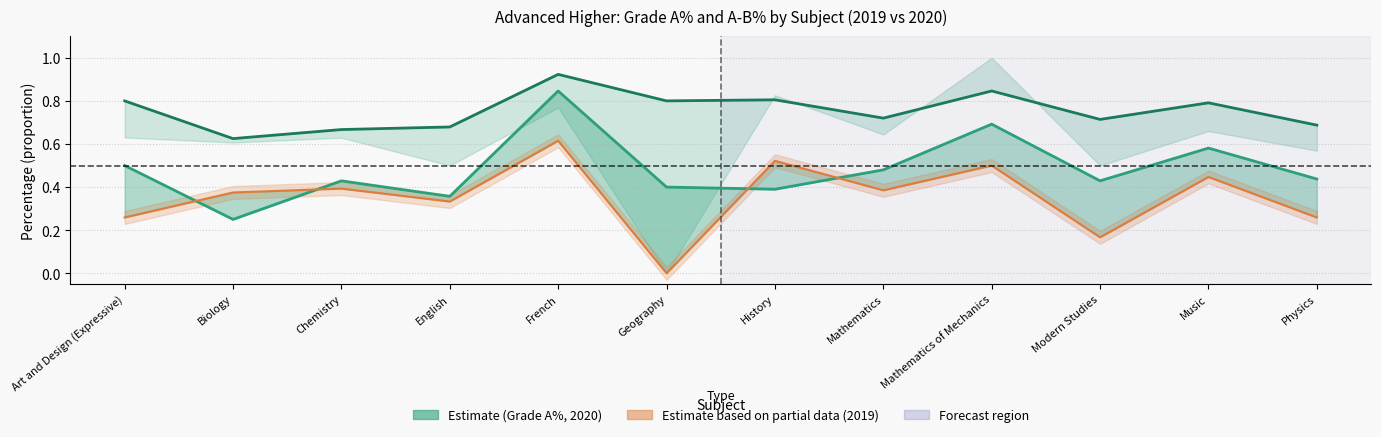

At which category does Grade A-B% 2020 reach its first local peak?

French